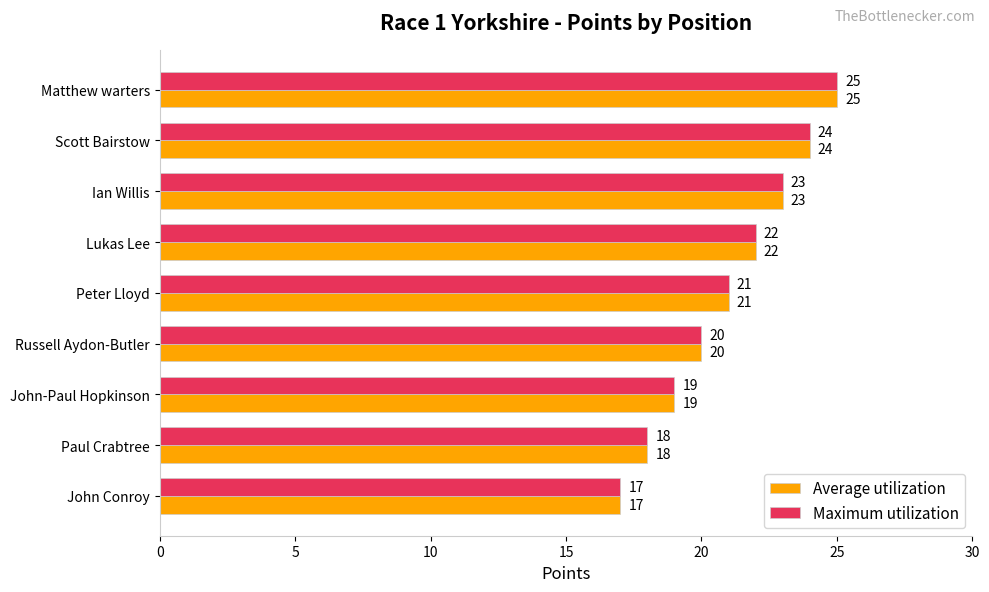

How many Maximum utilization values are between 19 and 23?

5